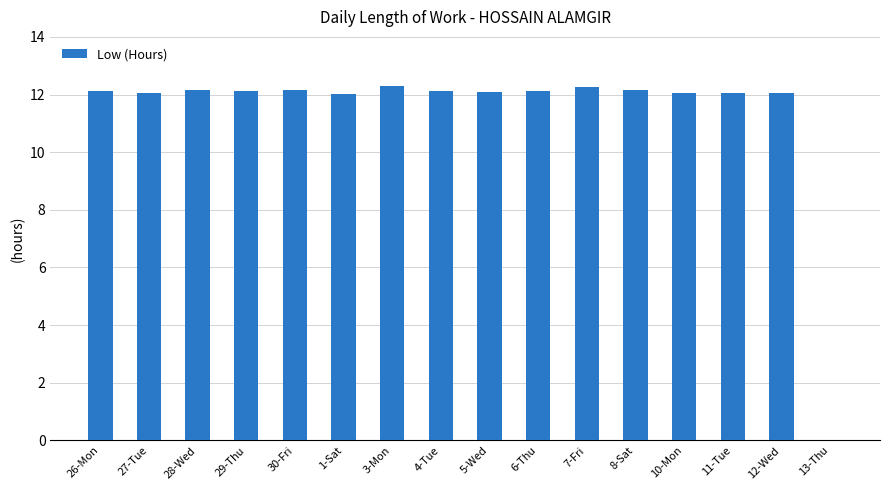

What value does the data have at 3-Mon?

12.3